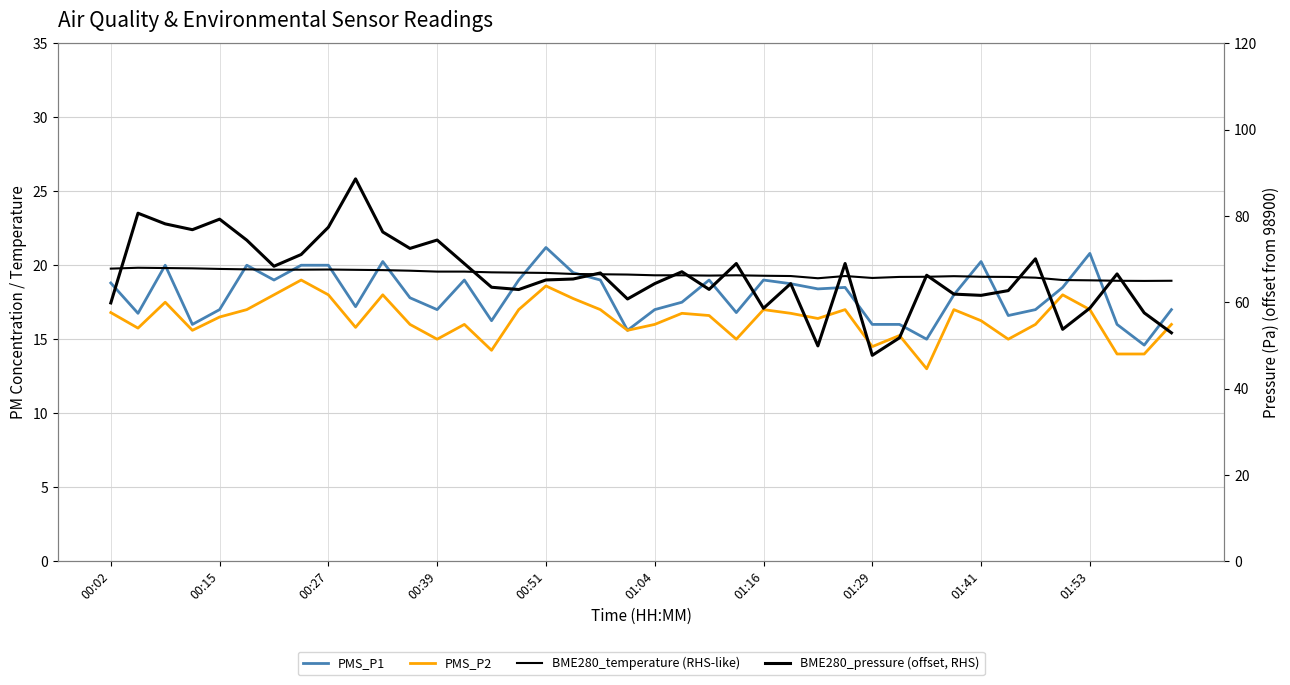

Which series has the largest total across all categories?

BME280_pressure (offset, RHS)